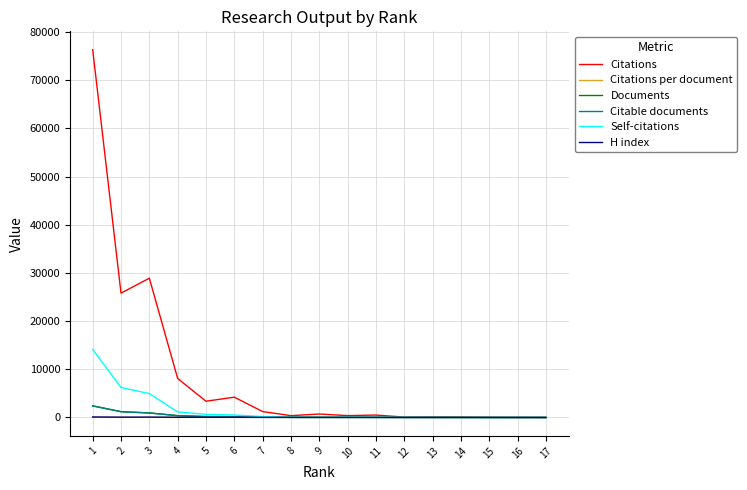

Is it true that H index equals 11.0 at 8?

True